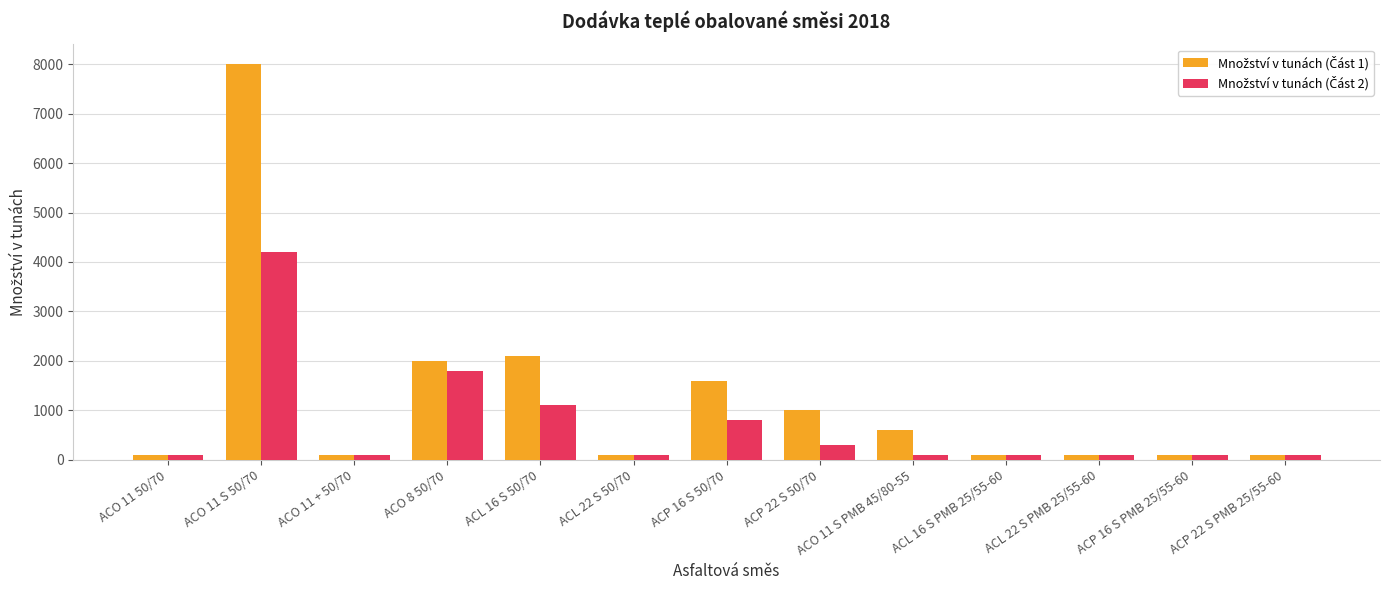

How many data points does each series have?

13